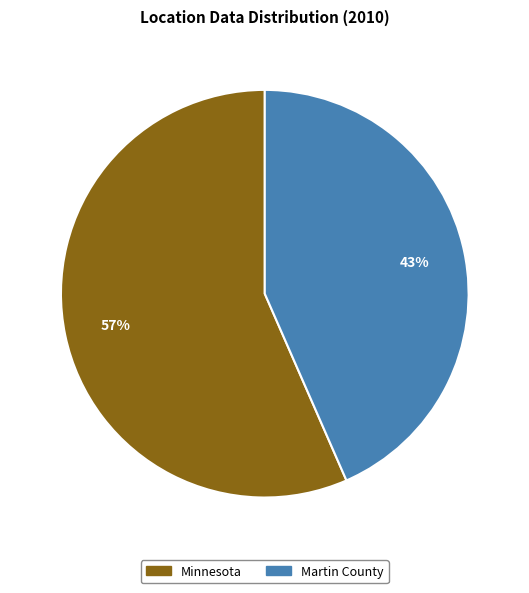

Which has a higher value, Martin County or Minnesota?

Minnesota